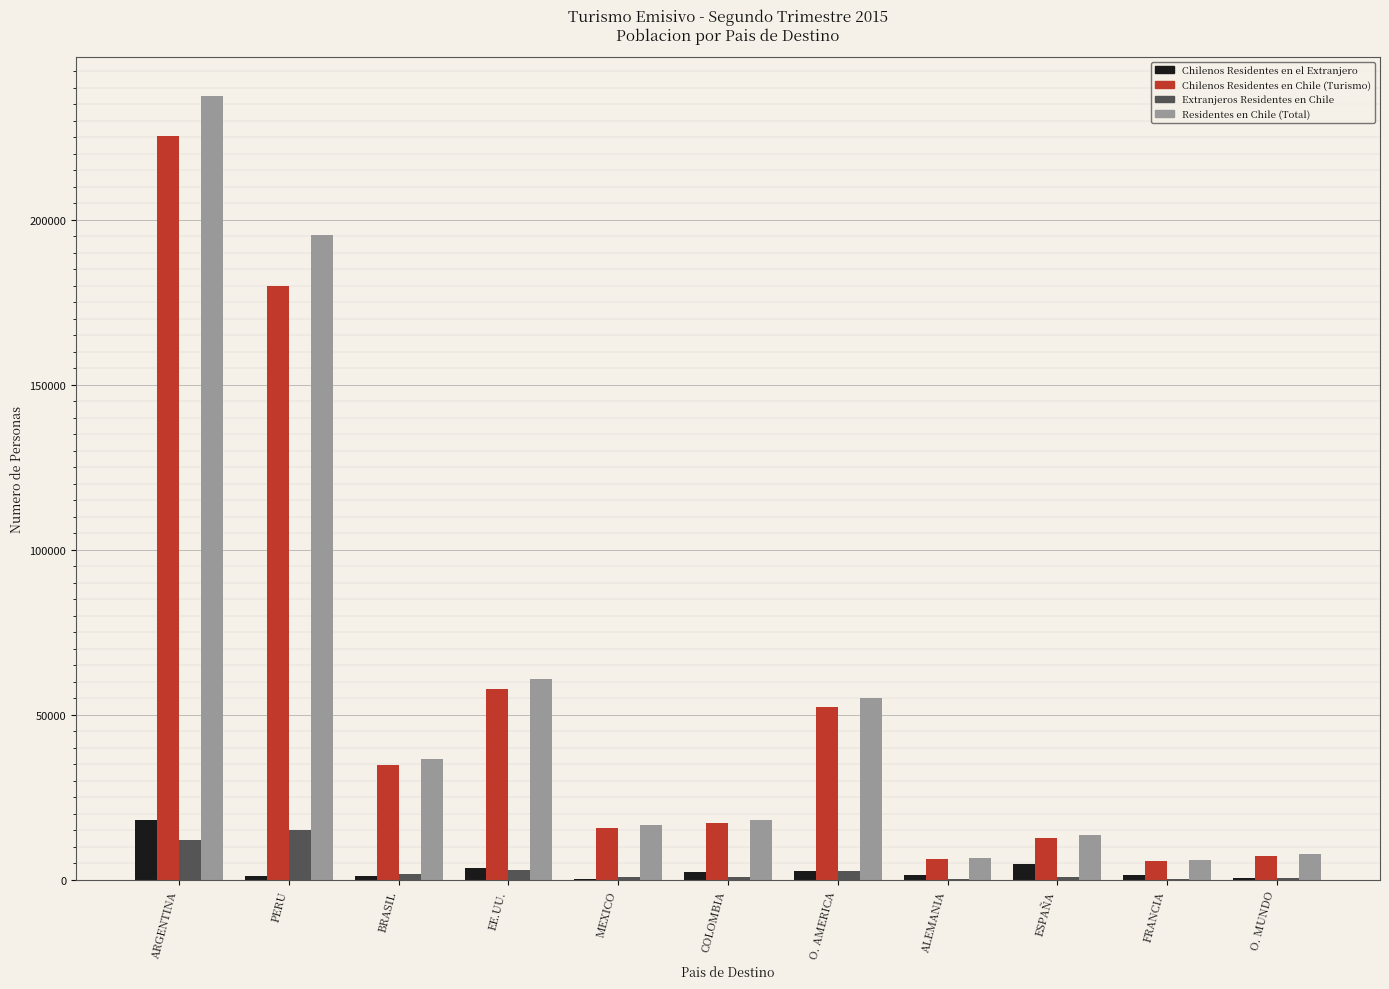

Which series changed the most between O. AMERICA and O. MUNDO?

Residentes en Chile (Total)